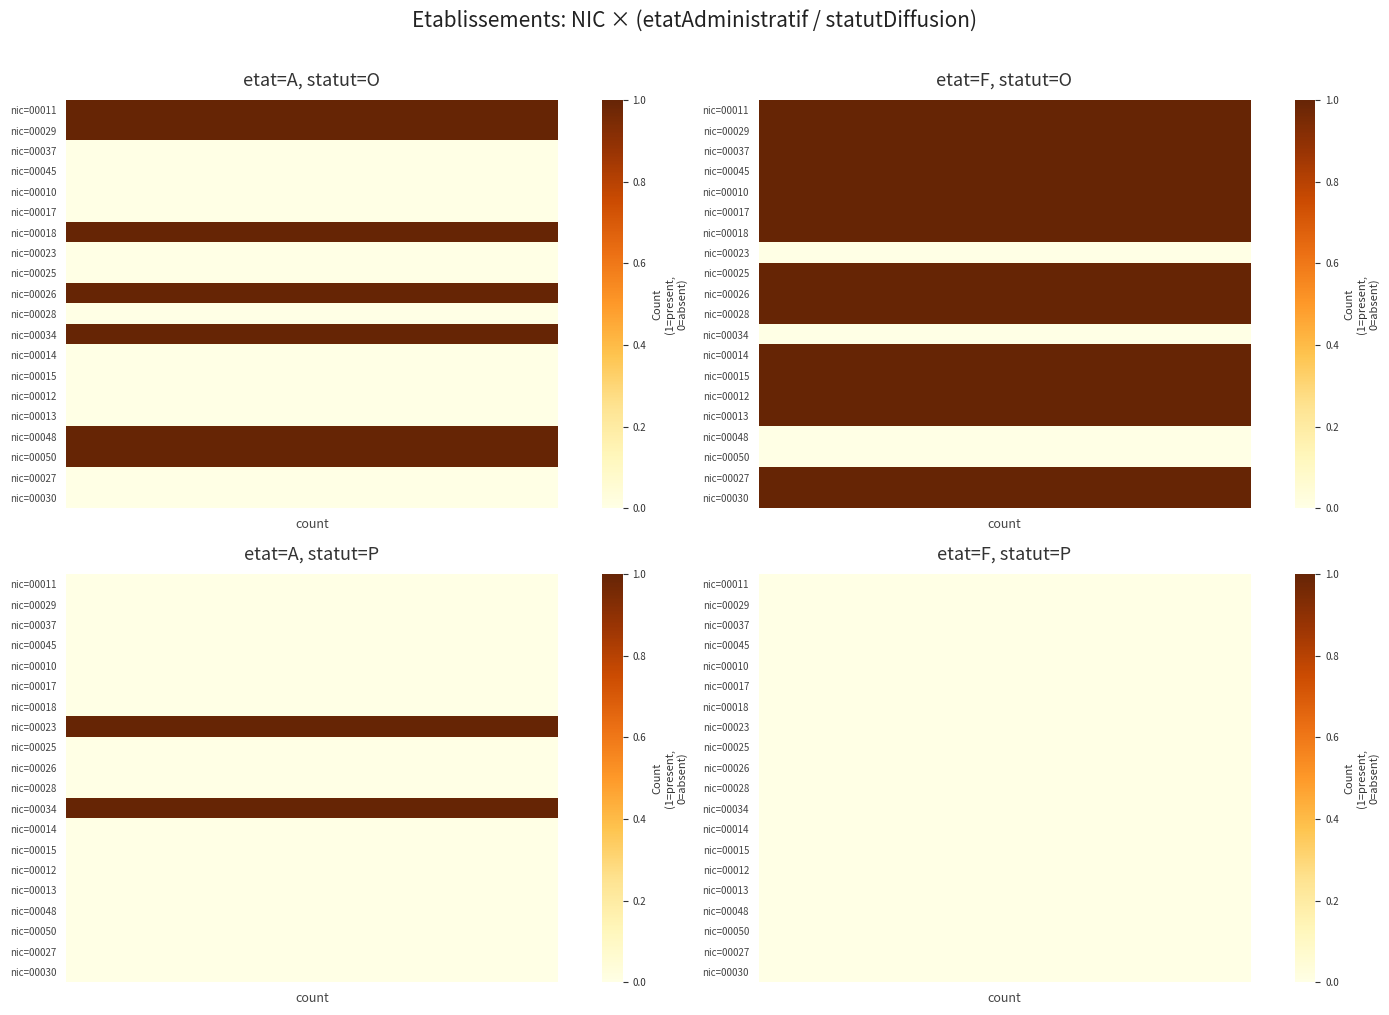

What is the total value across all series at 16?

2